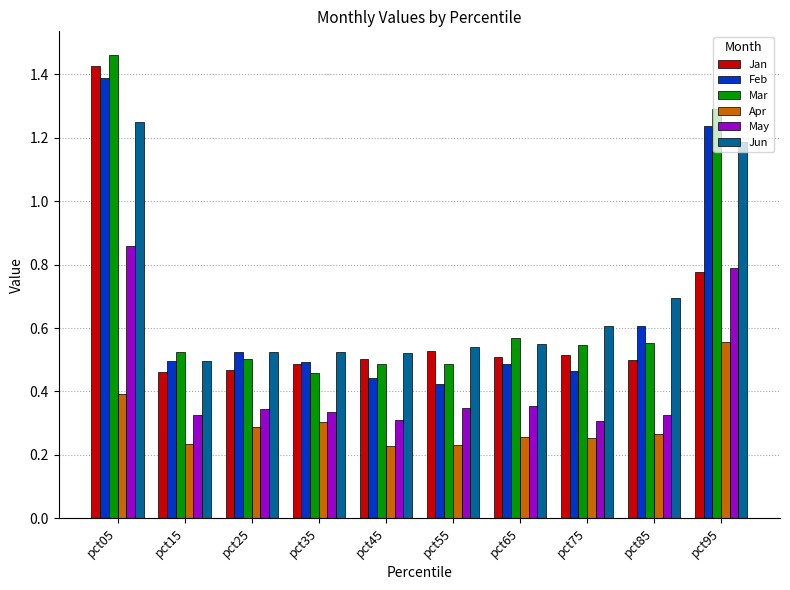

What is the sum of all Jun values?

6.9